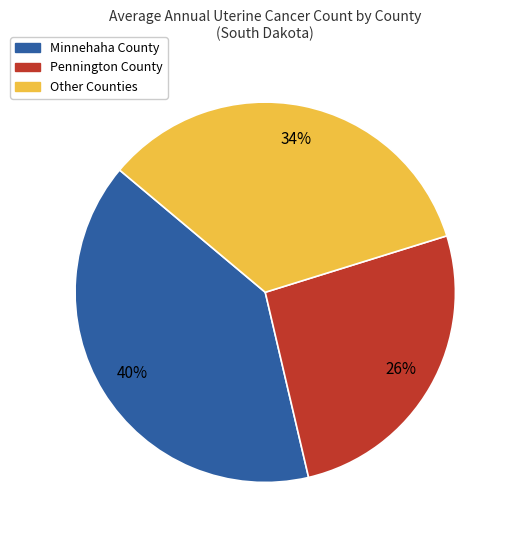

To the nearest percent, what is the difference between the largest and smallest slice percentages?

14%